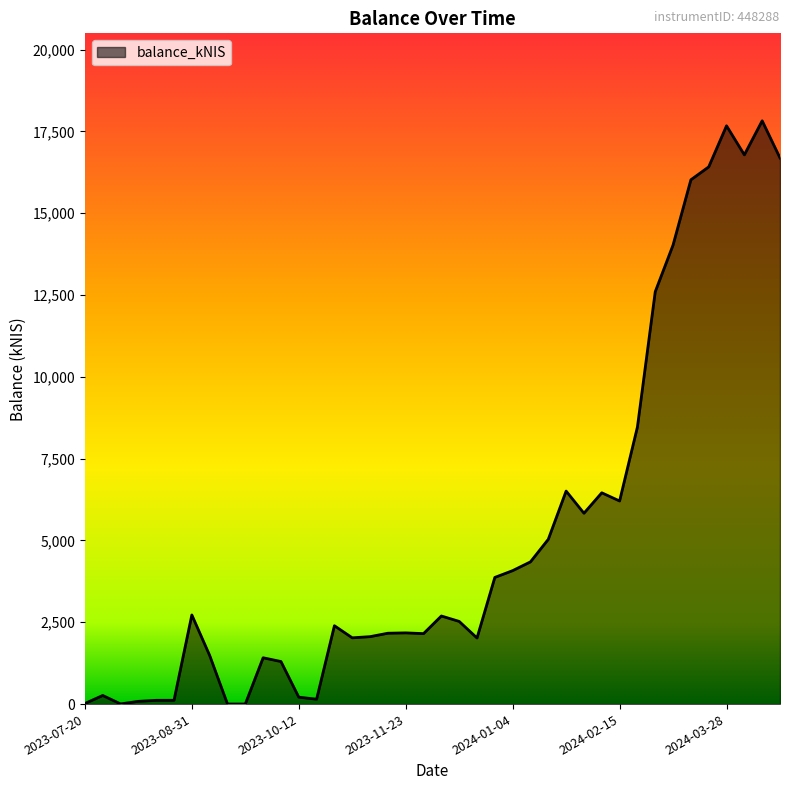

What is the greatest value displayed?

17821.6